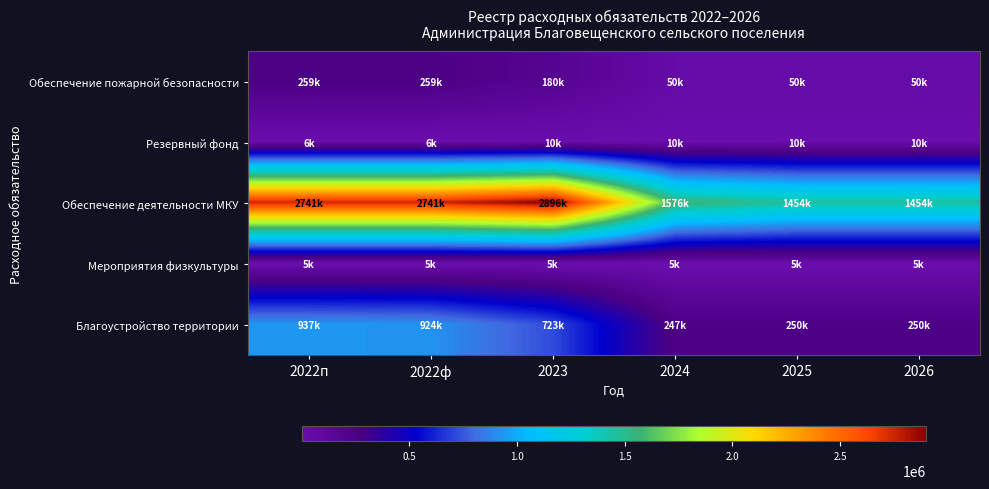

Reading right to left, what are all the values shown in this chart?

Обеспечение пожарной безопасности: 2026=50000.0	2025=50000.0	2024=50000.0	2023=180000.0	2022ф=259384.0	2022п=259464.4
Резервный фонд: 2026=10000.0	2025=10000.0	2024=10000.0	2023=10000.0	2022ф=6000.0	2022п=6000.0
Обеспечение деятельности МКУ: 2026=1454273.0	2025=1454273.0	2024=1576387.0	2023=2896010.7	2022ф=2740707.0	2022п=2740707.0
Мероприятия физкультуры: 2026=5000.0	2025=5000.0	2024=5000.0	2023=5000.0	2022ф=5484.9	2022п=5484.9
Благоустройство территории: 2026=250000.0	2025=250000.0	2024=246931.0	2023=722785.4	2022ф=923787.3	2022п=937487.1